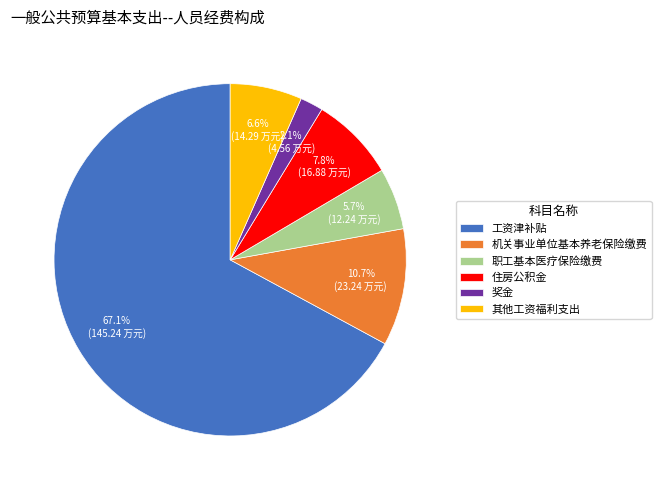

Which category has the smallest portion of the pie?

奖金